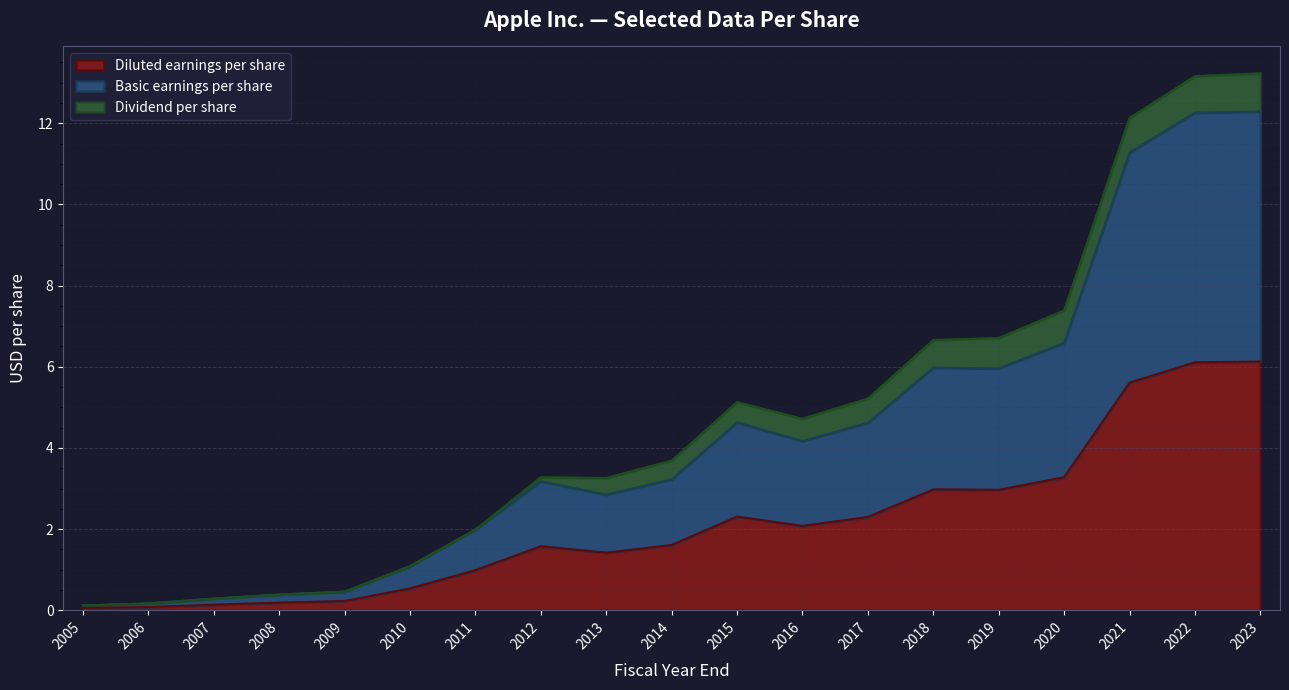

What is the total value across all series at 2020?

7.4